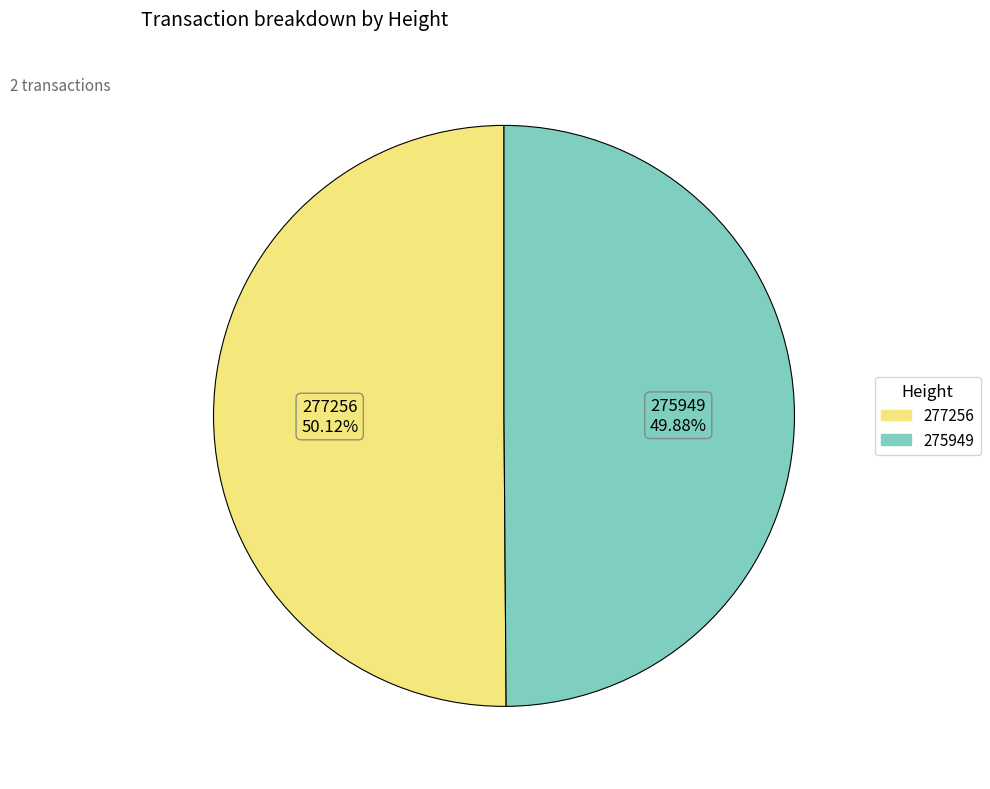

Approximately how many times larger is the value at 277256 compared to 275949?

1.0